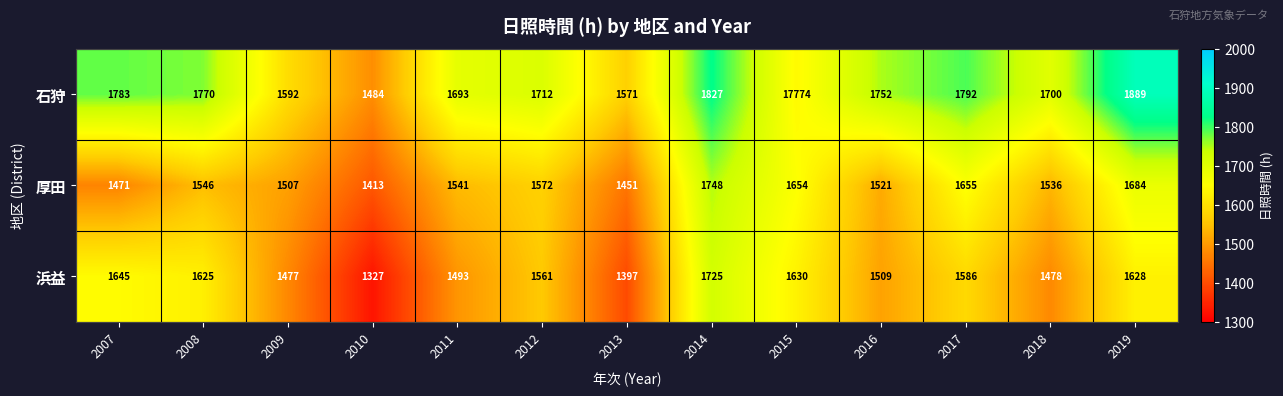

What value does the 浜益 series have at 2019?

1628